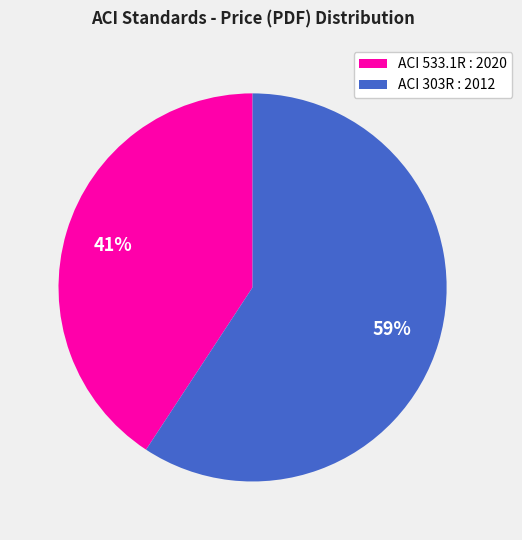

What is the smallest slice in the pie chart?

ACI 533.1R : 2020